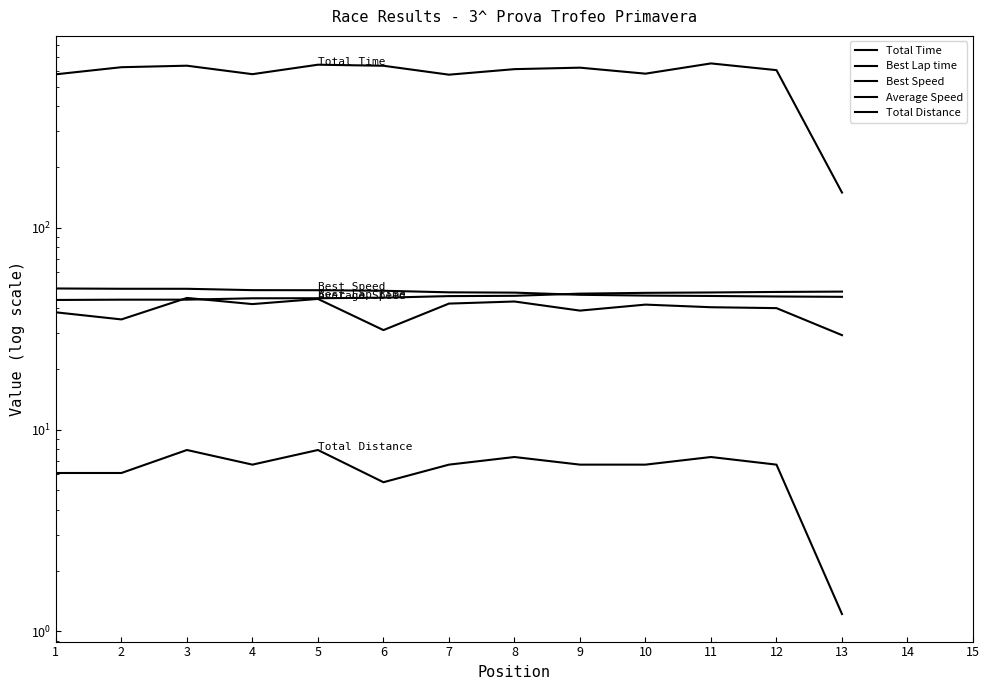

Is it true that Best Speed equals 49.1 at 4?

True